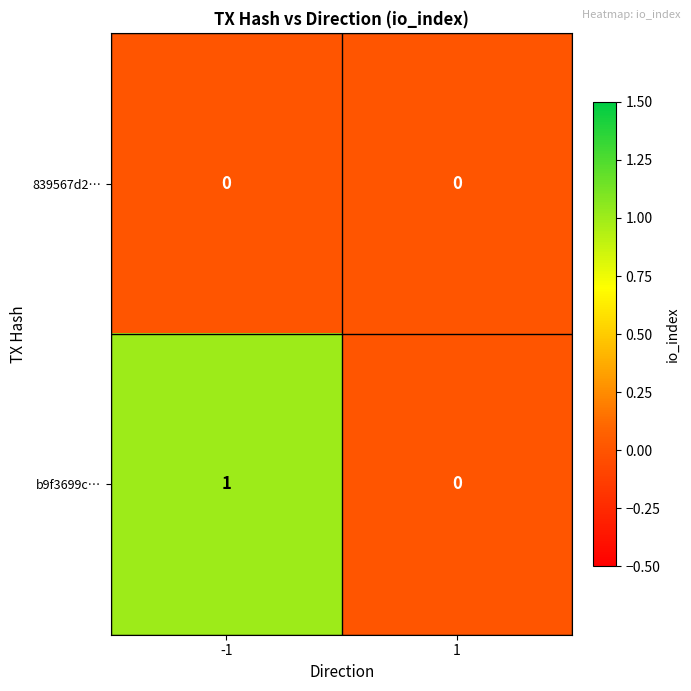

Rank the series at -1 from lowest to highest value.

839567d2…, b9f3699c…